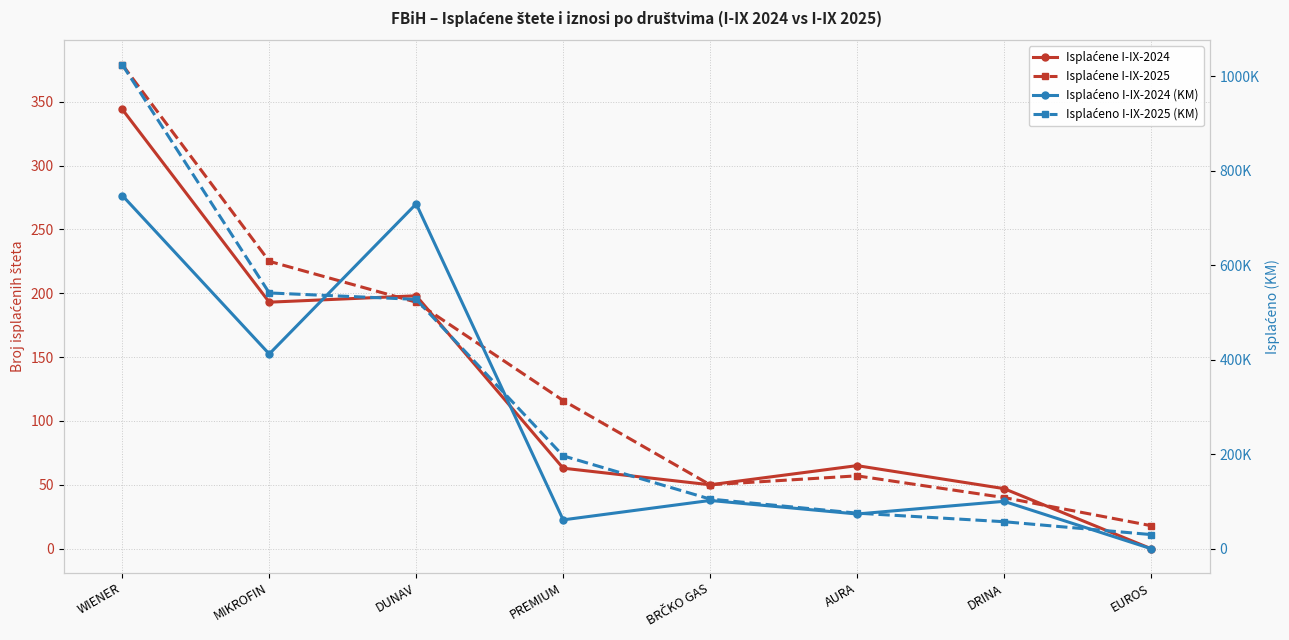

The Isplaćeno I-IX-2024 (KM) series shows 338014 at WIENER. True or false?

False